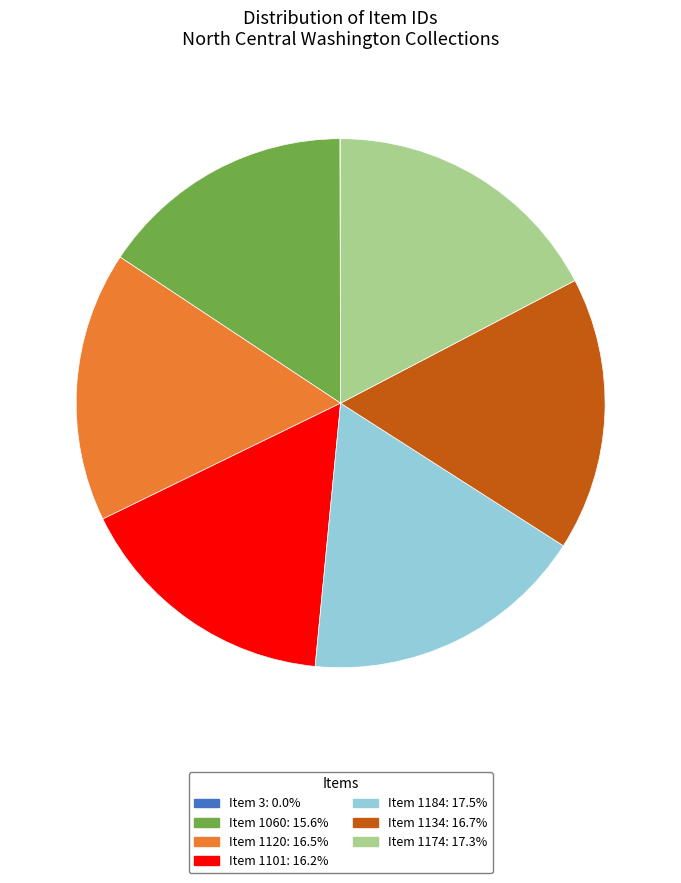

Approximately how many times larger is the value at Item 1174 compared to Item 1101?

1.1